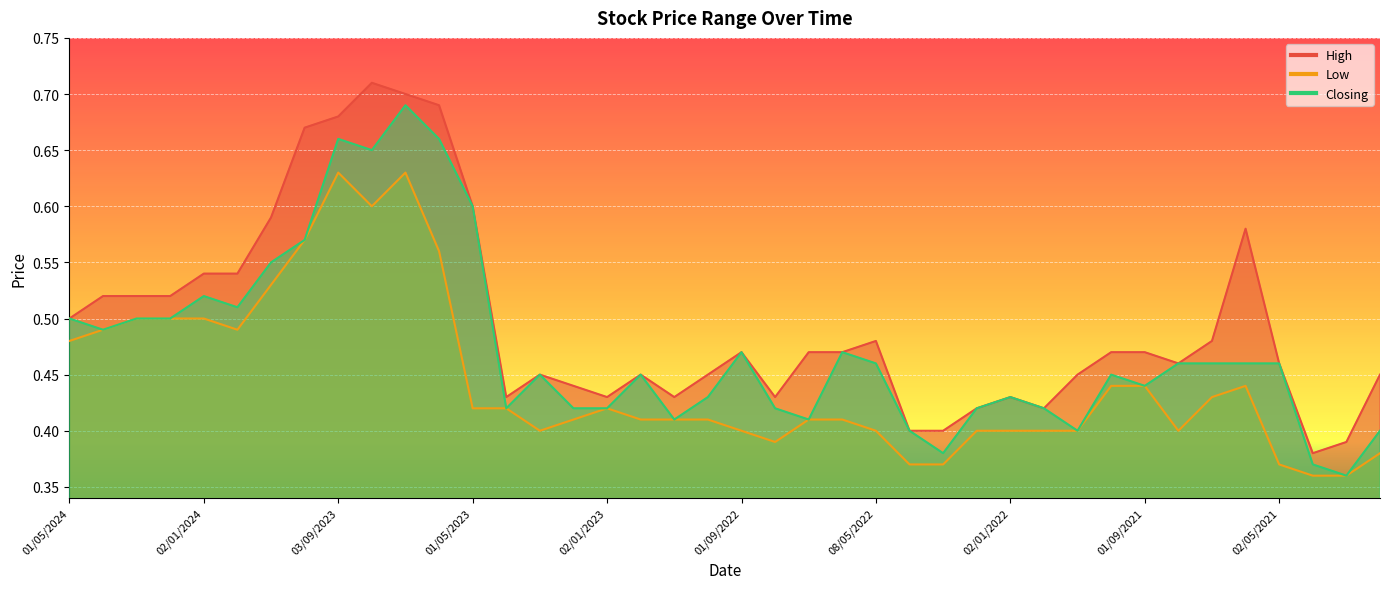

What position from the right is 01/05/2023?

28